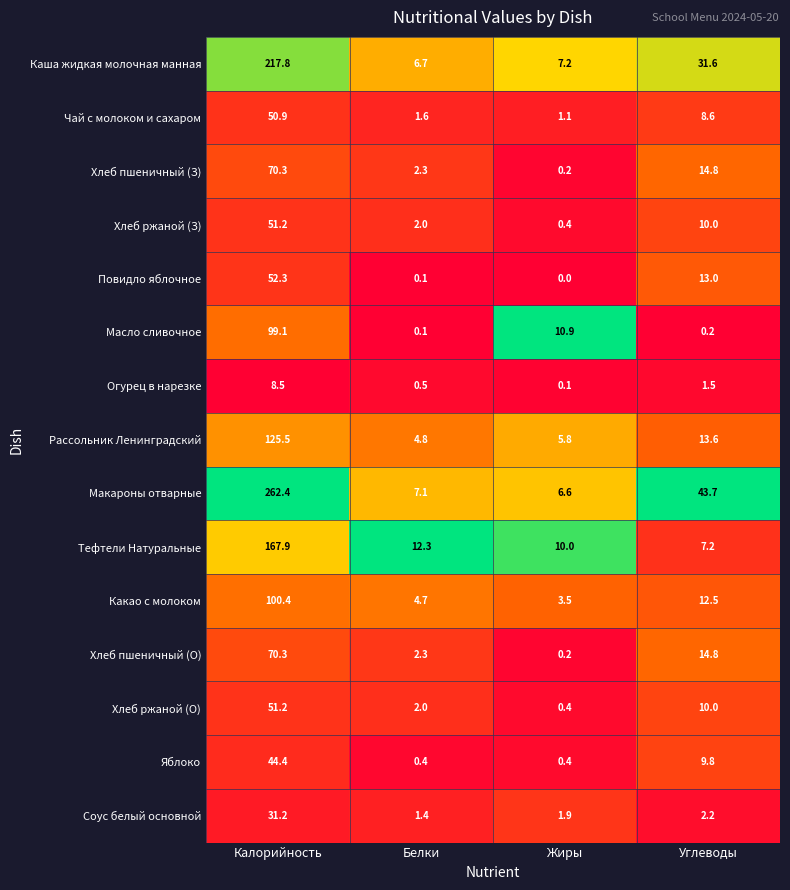

Which series has the largest total across all categories?

Макароны отварные